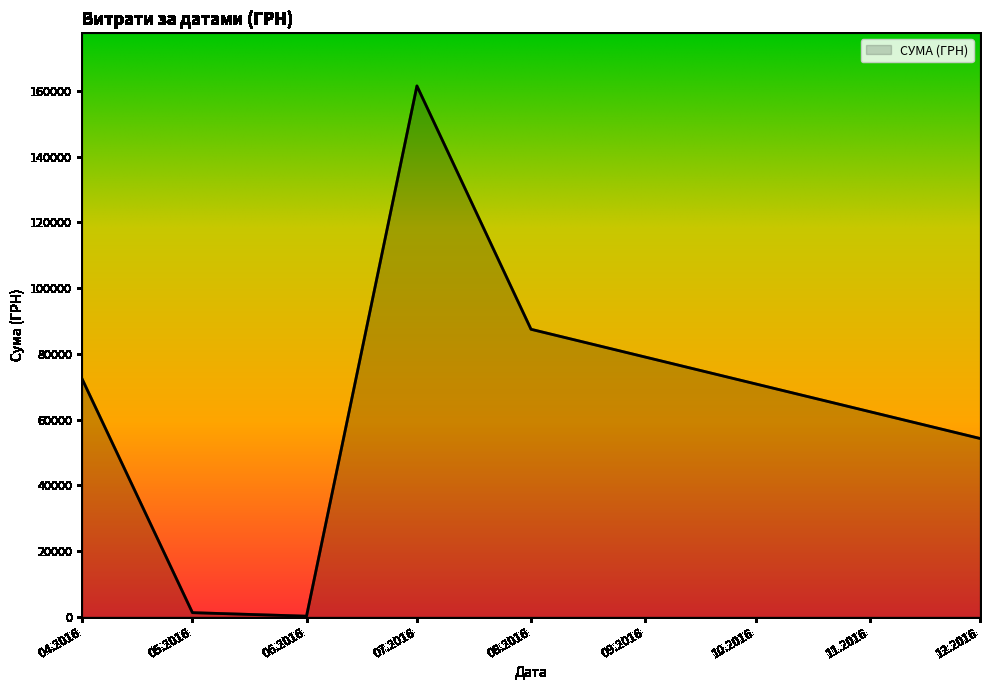

Which has a higher value, 04.2016 or 12.2016?

04.2016